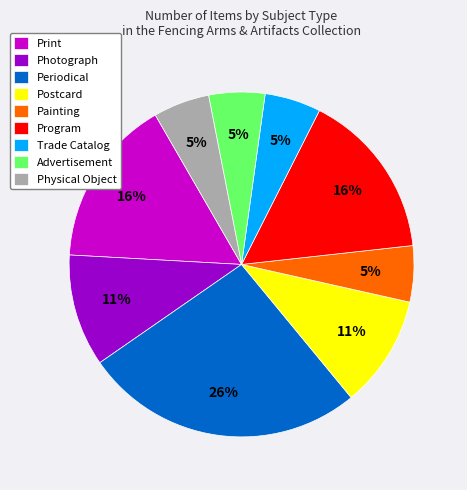

True or false: Program accounts for 10% of the total.

False